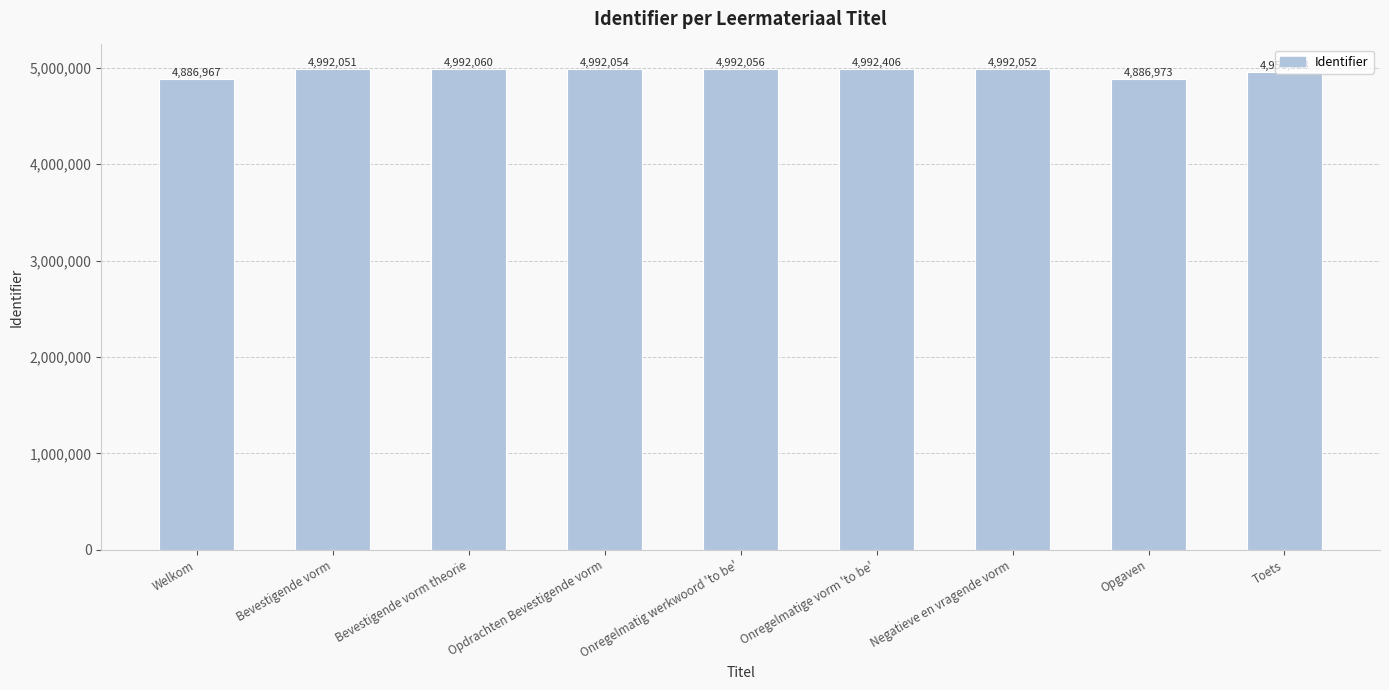

What is the greatest value displayed?

4992406